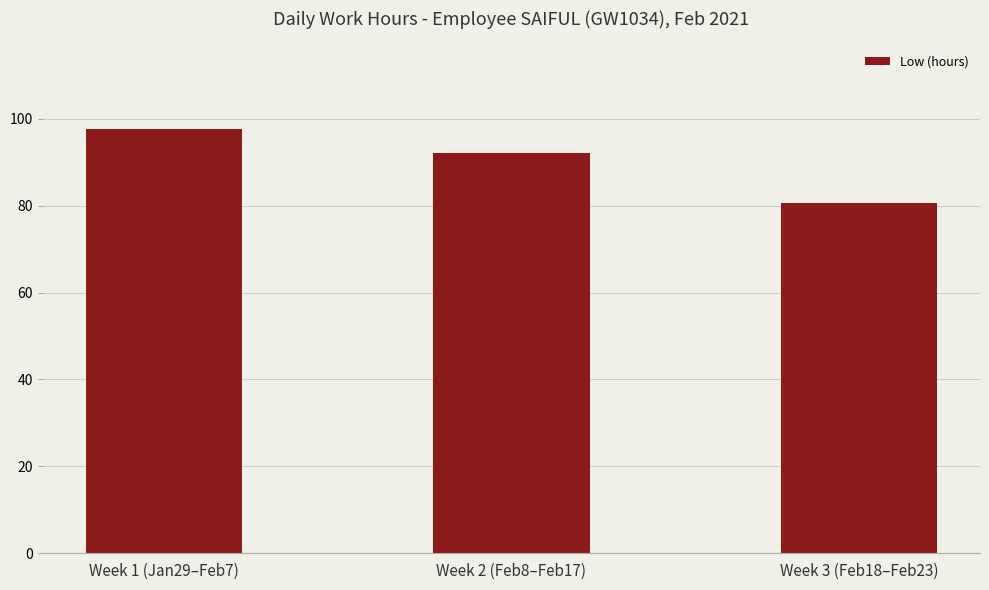

Which label corresponds to the smallest value in the chart?

Week 3 (Feb18–Feb23)